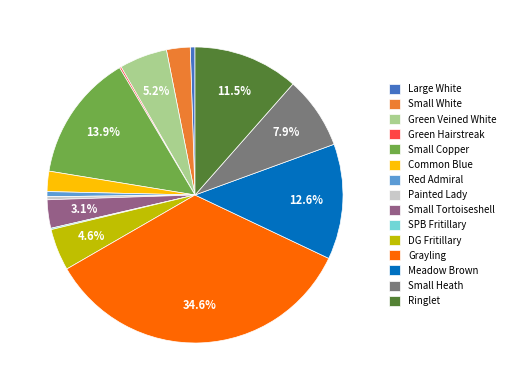

What is the largest slice in the pie chart?

Grayling